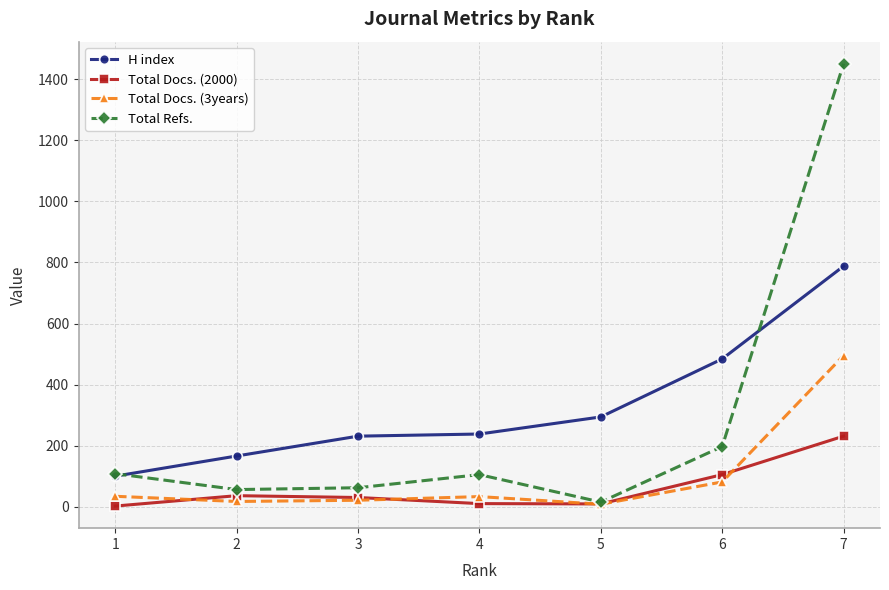

At which label does Total Docs. (2000) reach its peak?

7